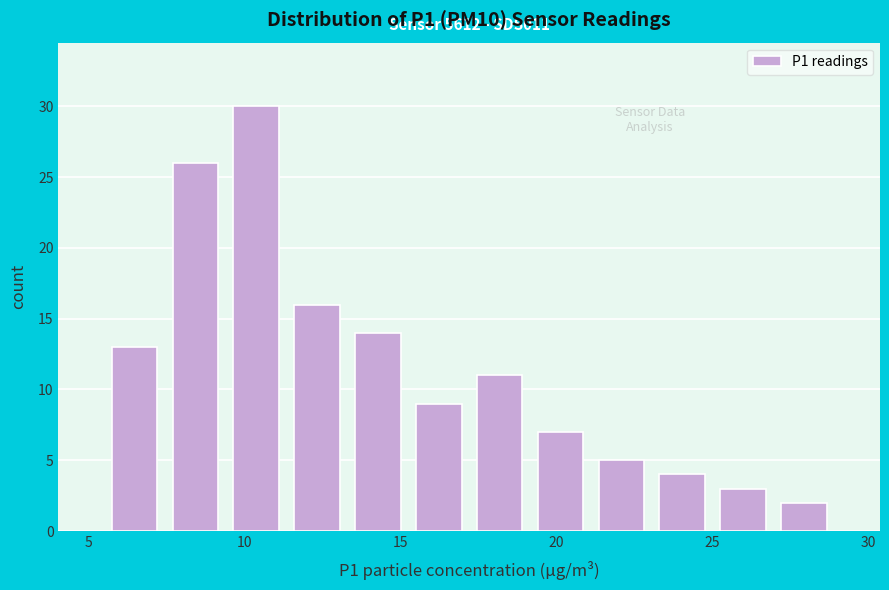

Read against the x-axis, roughly where is the centre of the tallest bar?

10.5